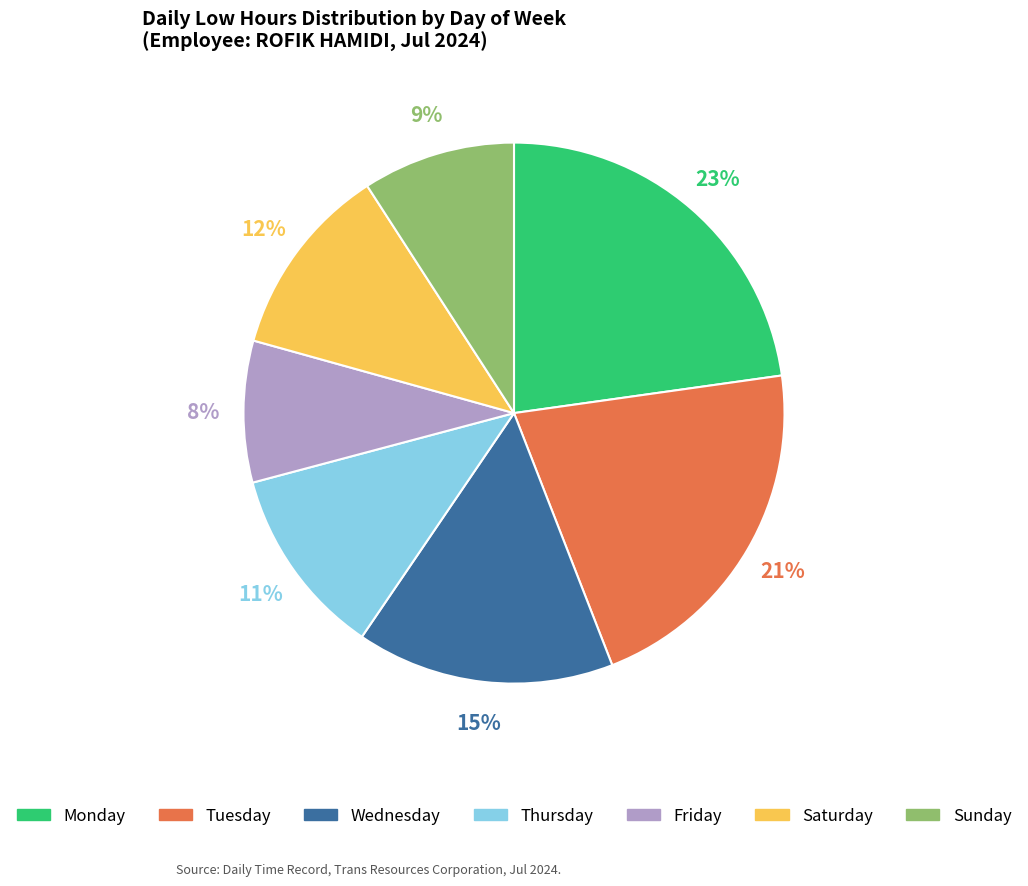

Count the number of slices in the pie.

7